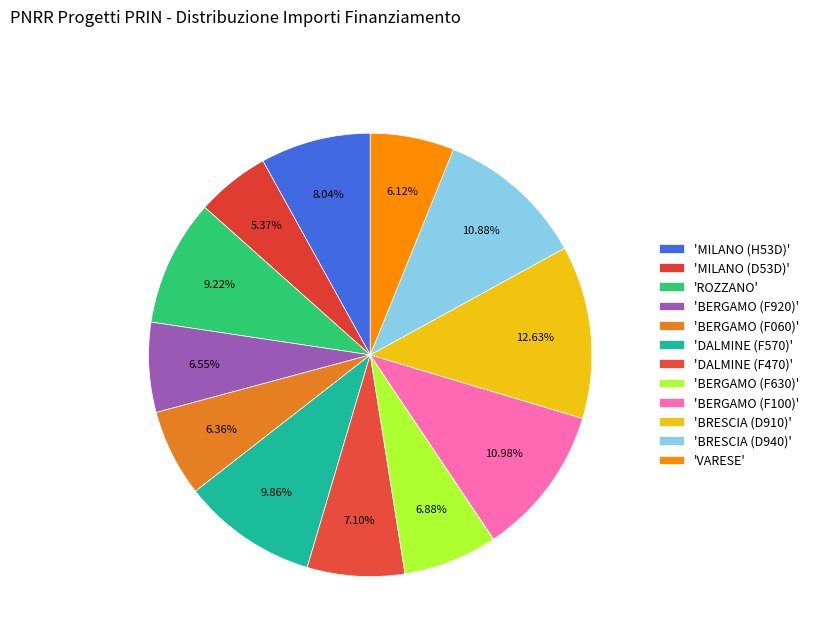

Count the number of slices in the pie.

12